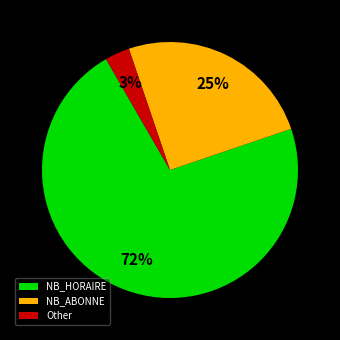

How many segments does this pie chart have?

3